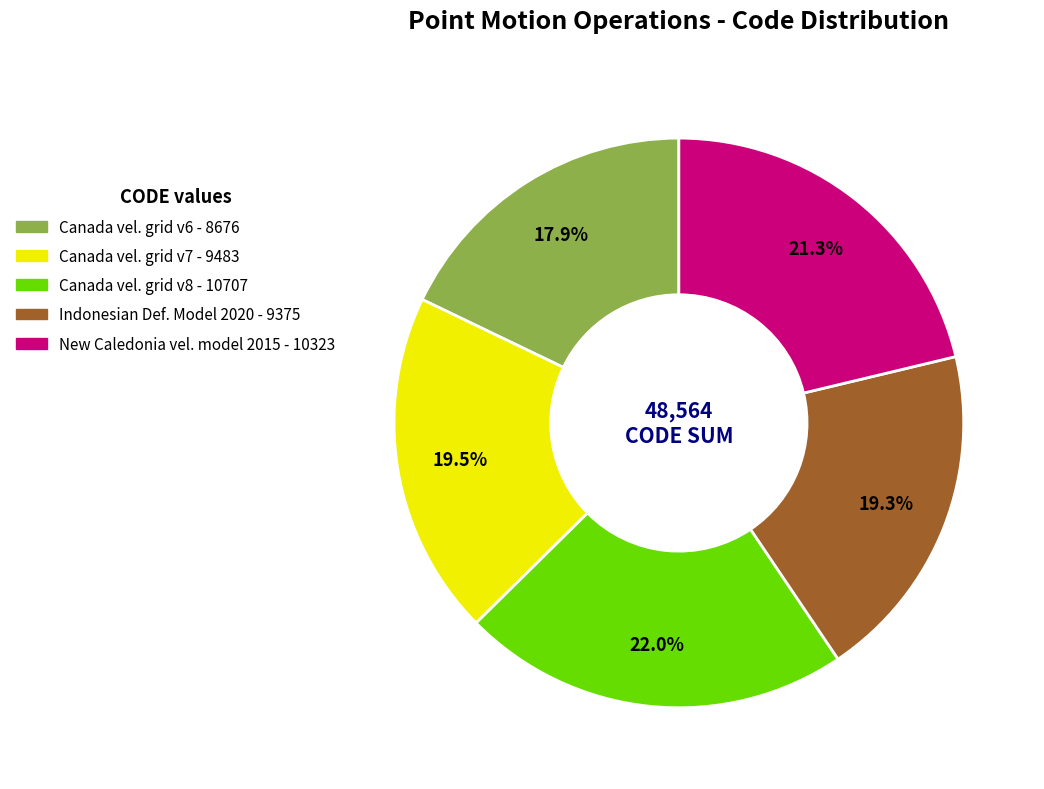

Is there a majority slice in this chart?

No